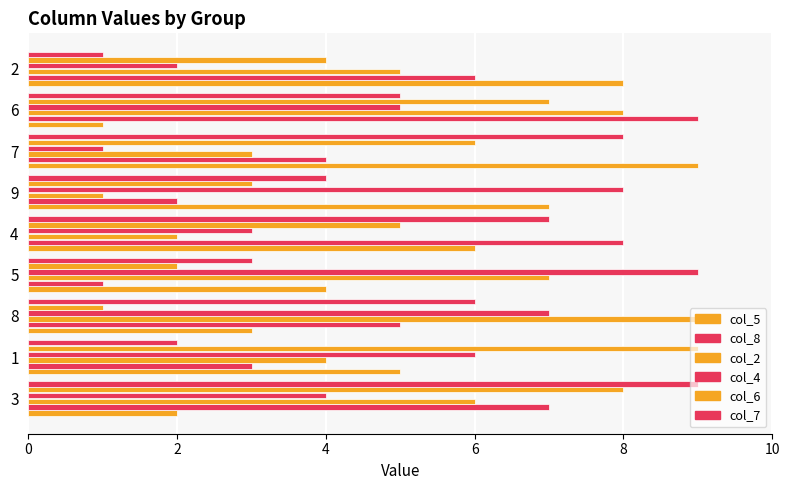

How many data points does each series have?

9